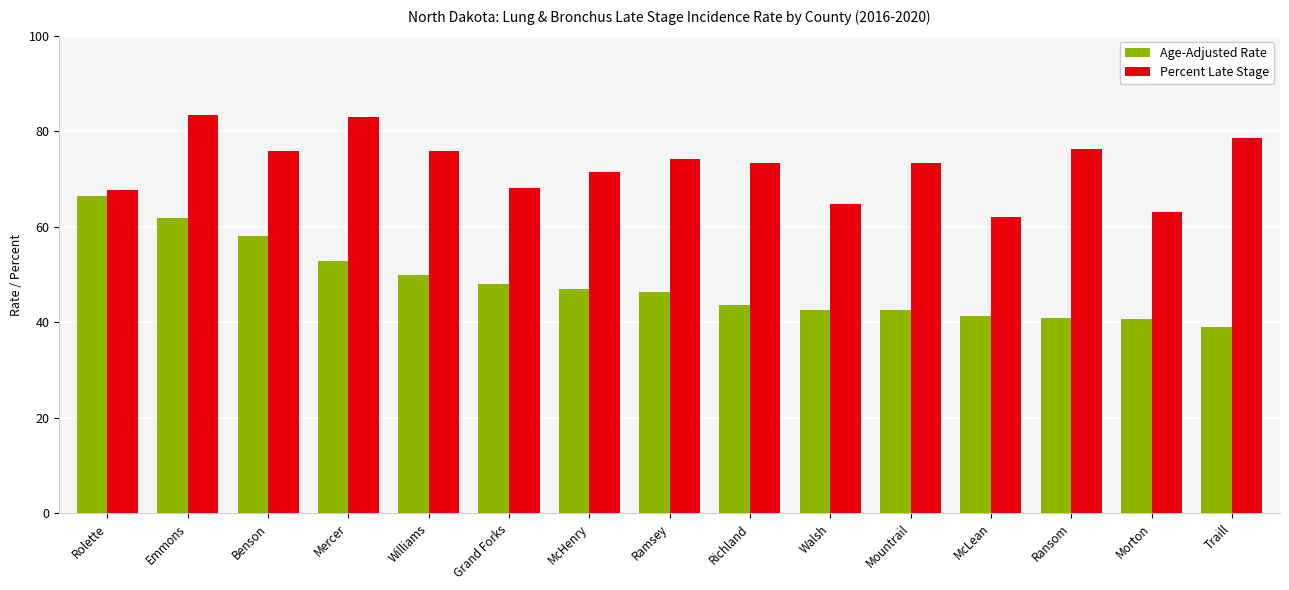

Where is Age-Adjusted Rate nearest to the value 52?

Mercer